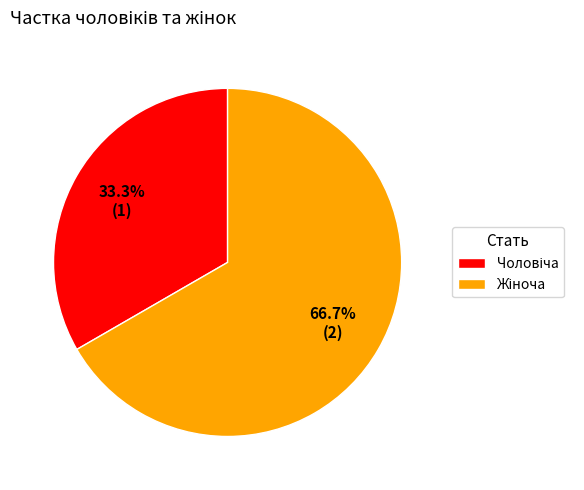

Is there a majority slice in this chart?

Yes